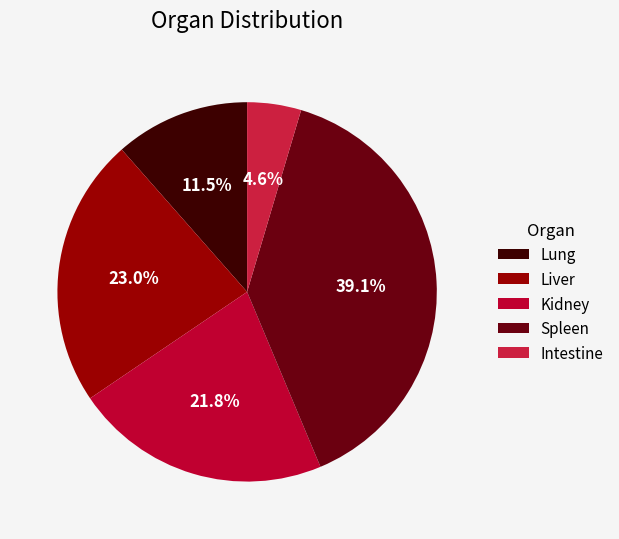

To the nearest percent, what is the difference between the Liver and Spleen slice percentages?

16%